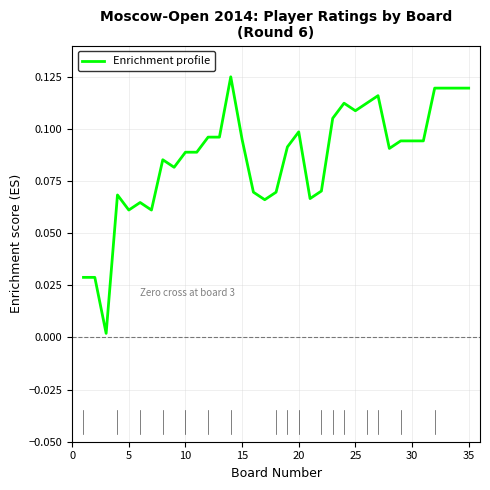

What is the sum of all values?

3.0